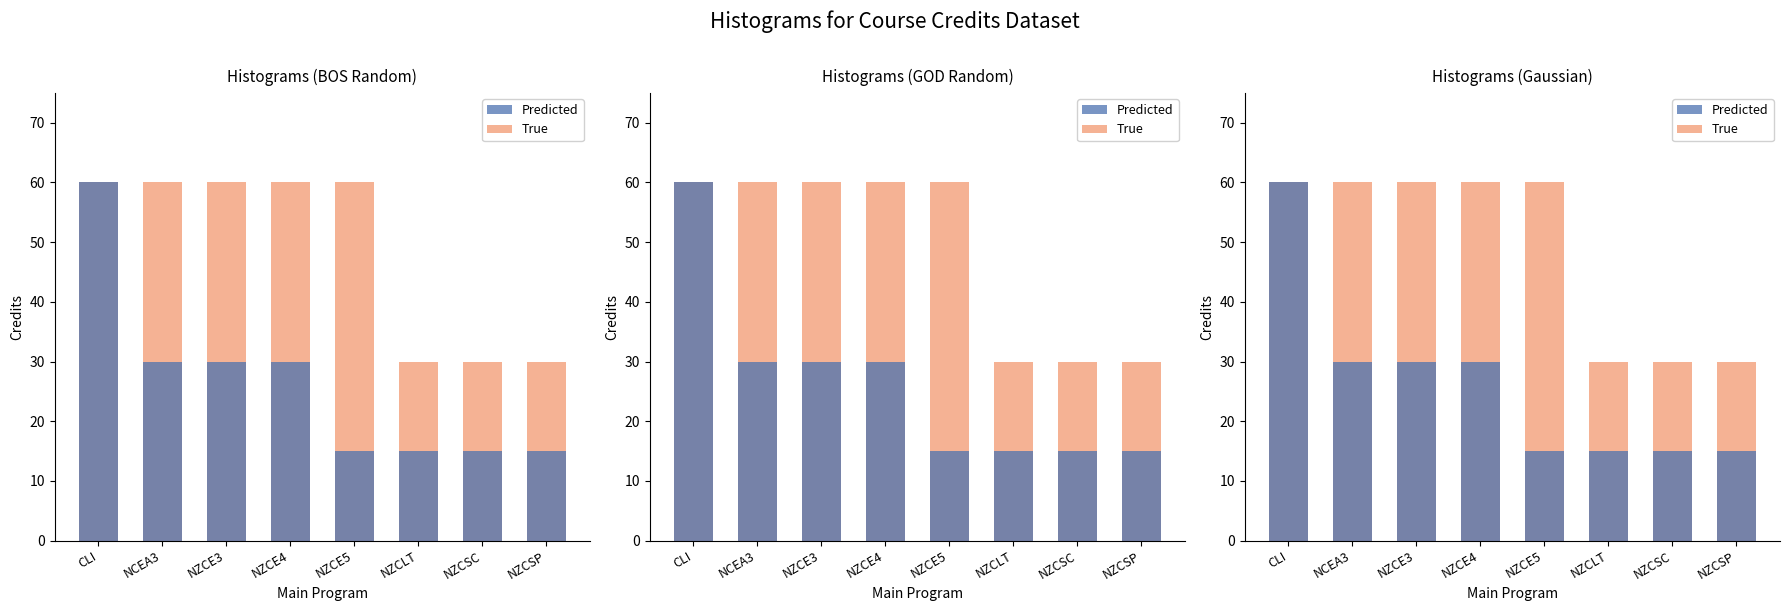

What is the difference between the maximum and minimum values in the True series?

30